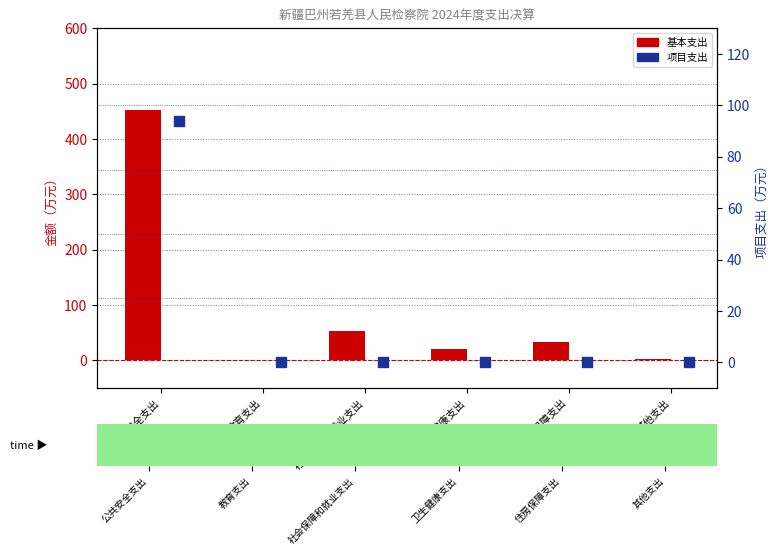

At how many categories does at least one series exceed 192?

1